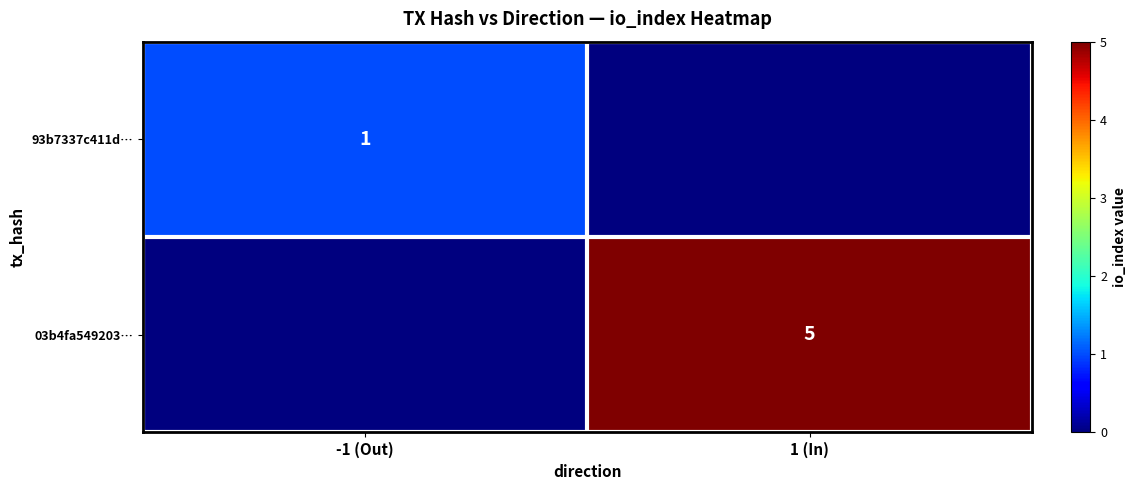

Is the value of 03b4fa549203… at 1 (In) greater than the value of 93b7337c411d… at -1 (Out)?

Yes